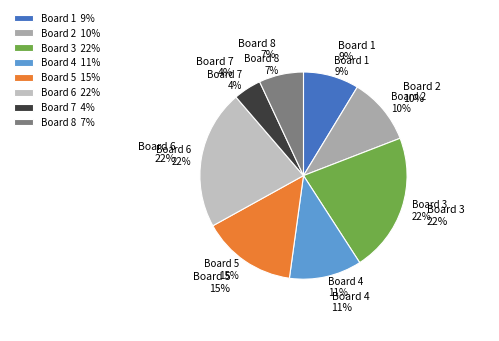

Does Board 7 represent more than half of the total?

No